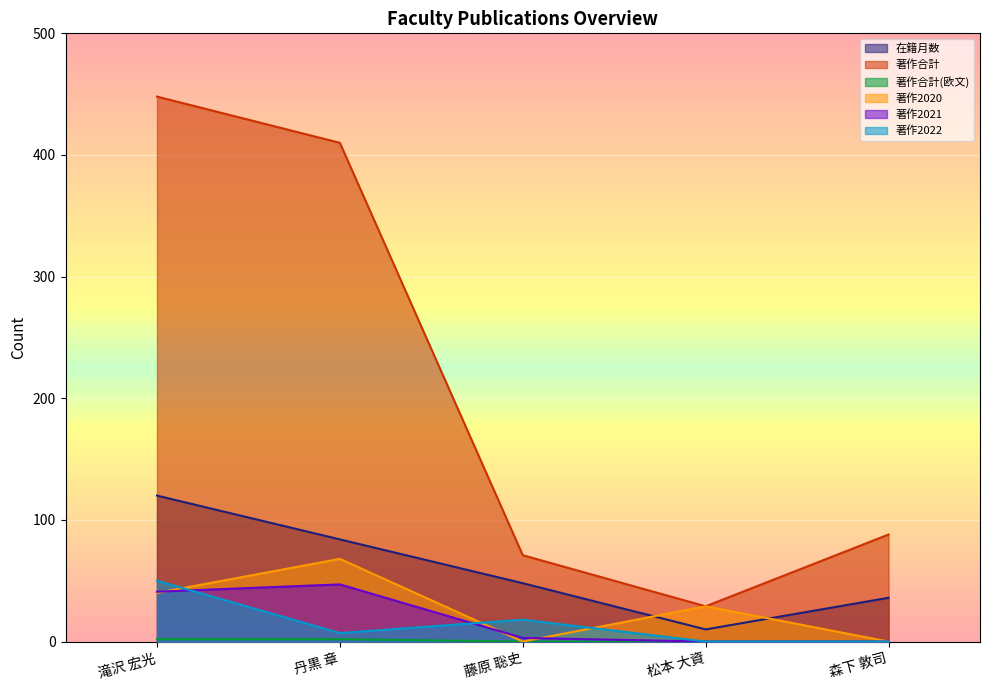

What is the difference between the maximum and second lowest values in the 著作合計 series?

377